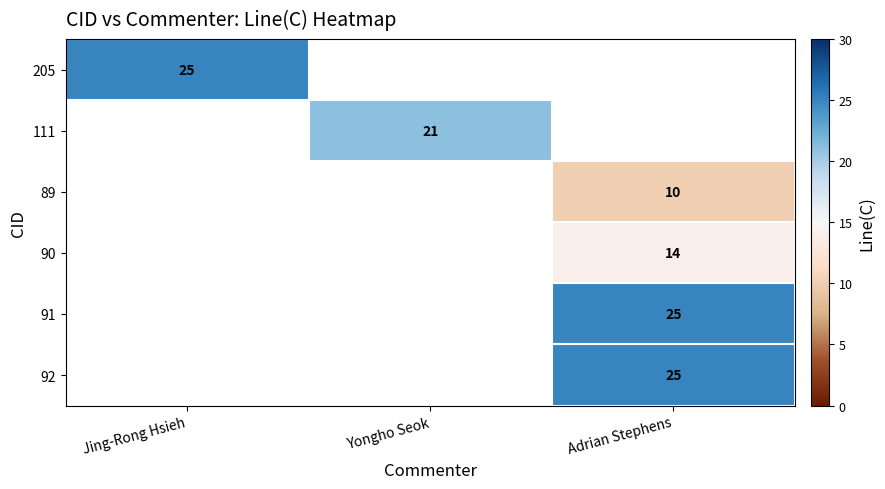

Which has a higher value, Adrian Stephens or Yongho Seok?

Yongho Seok